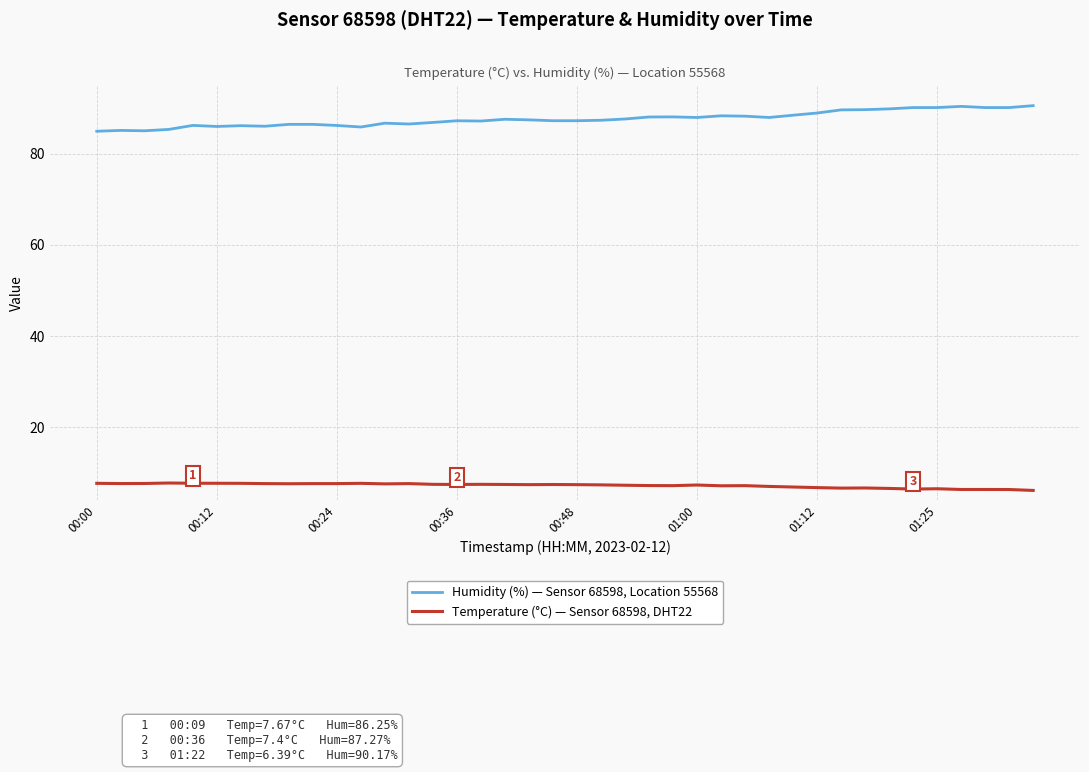

True or false: Humidity (%) — Sensor 68598, Location 55568 and Temperature (°C) — Sensor 68598, DHT22 intersect in this chart.

False